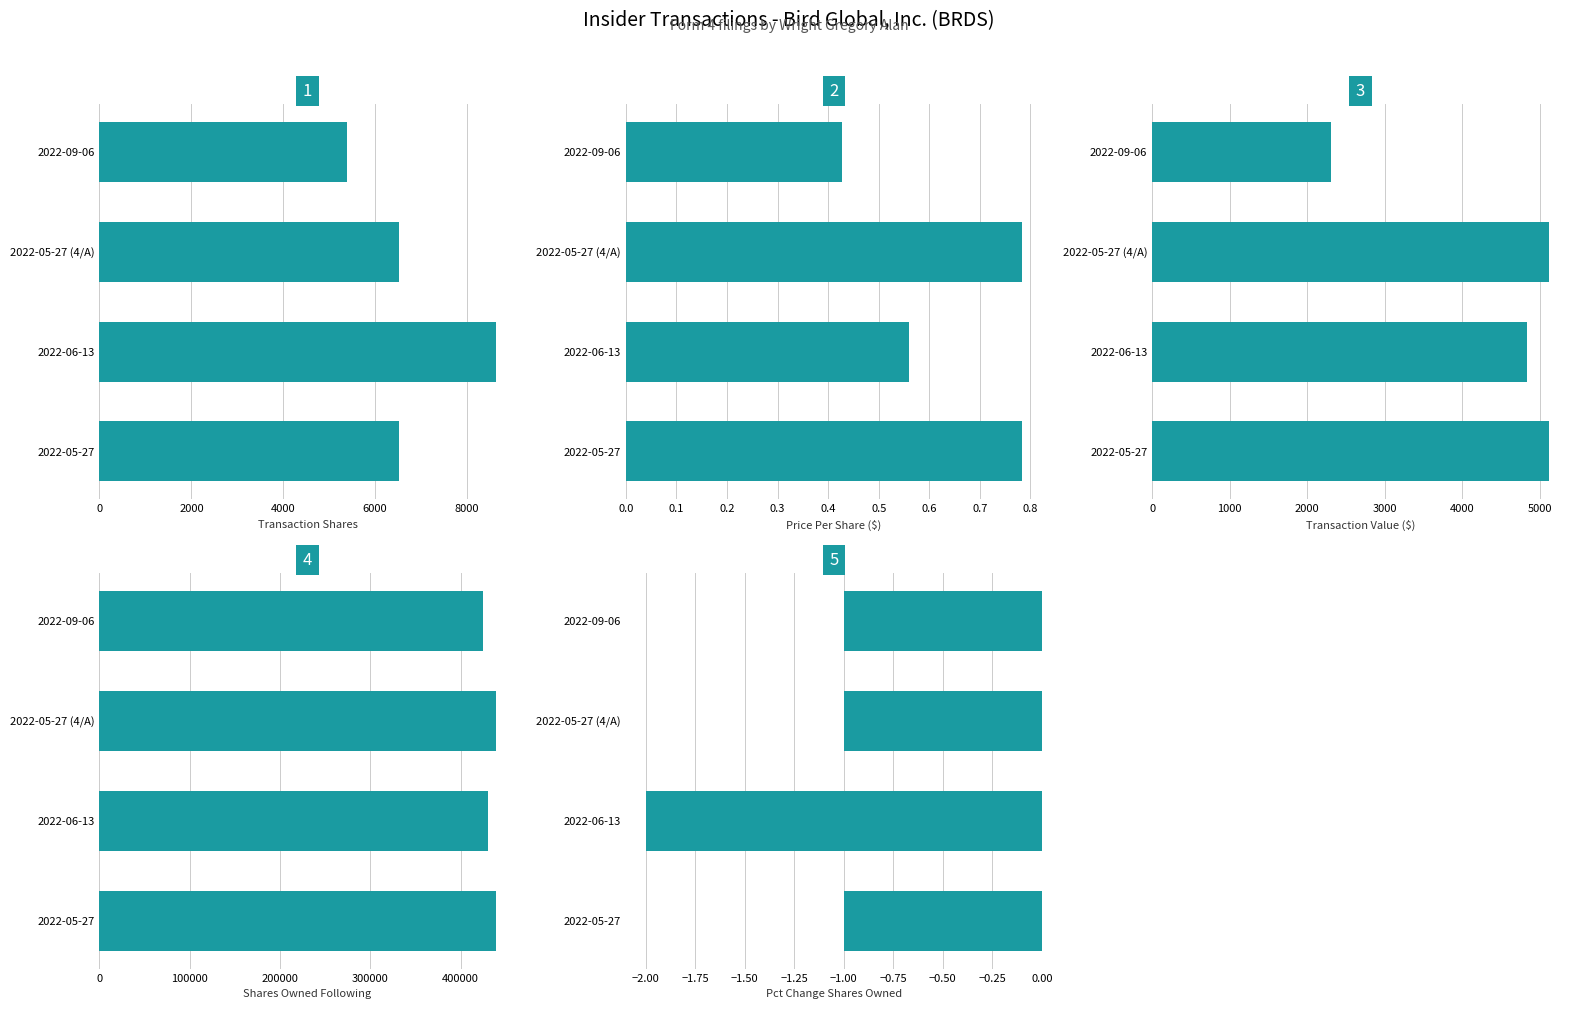

Read the transactionShares value at 2022-05-27 (4/A).

6525.0